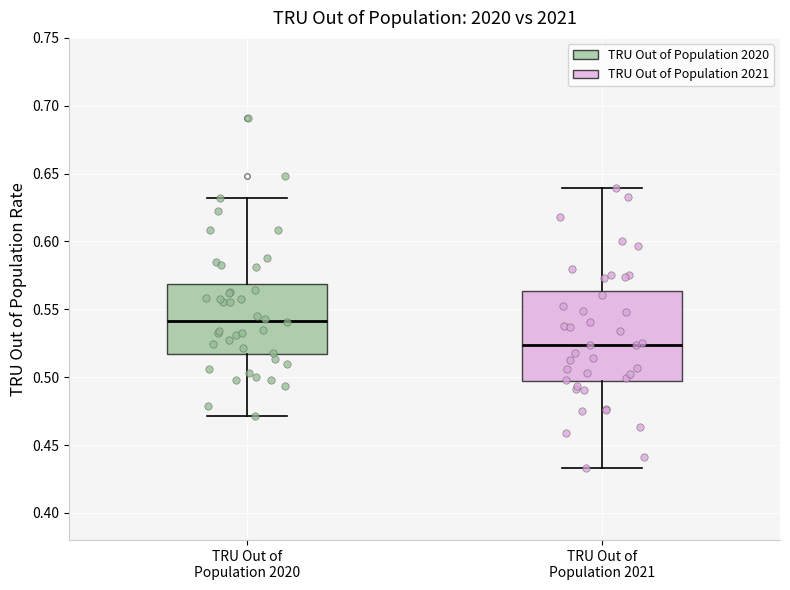

Reading left to right, read every box against the y-axis: the position of its median line, the range the box covers, and the ends of its whiskers. The values are not printed on the chart, so give them approximately, as read against the axis.

TRU Out of Population 2020: median 0.540, box 0.515 to 0.570, whiskers 0.470 to 0.630
TRU Out of Population 2021: median 0.525, box 0.495 to 0.565, whiskers 0.435 to 0.640